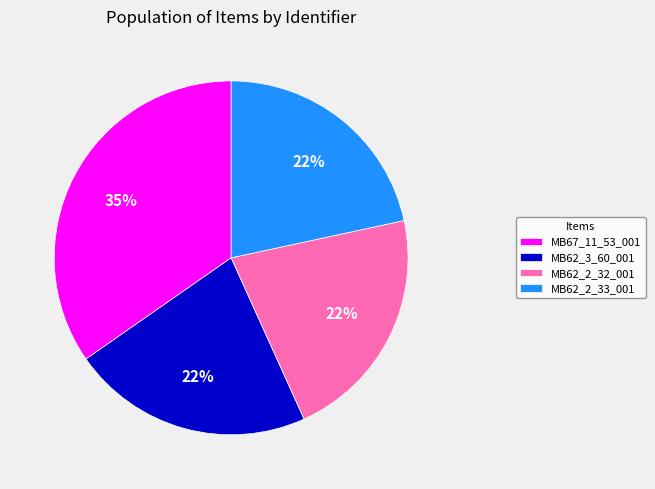

Does MB62_2_32_001 represent more than half of the total?

No